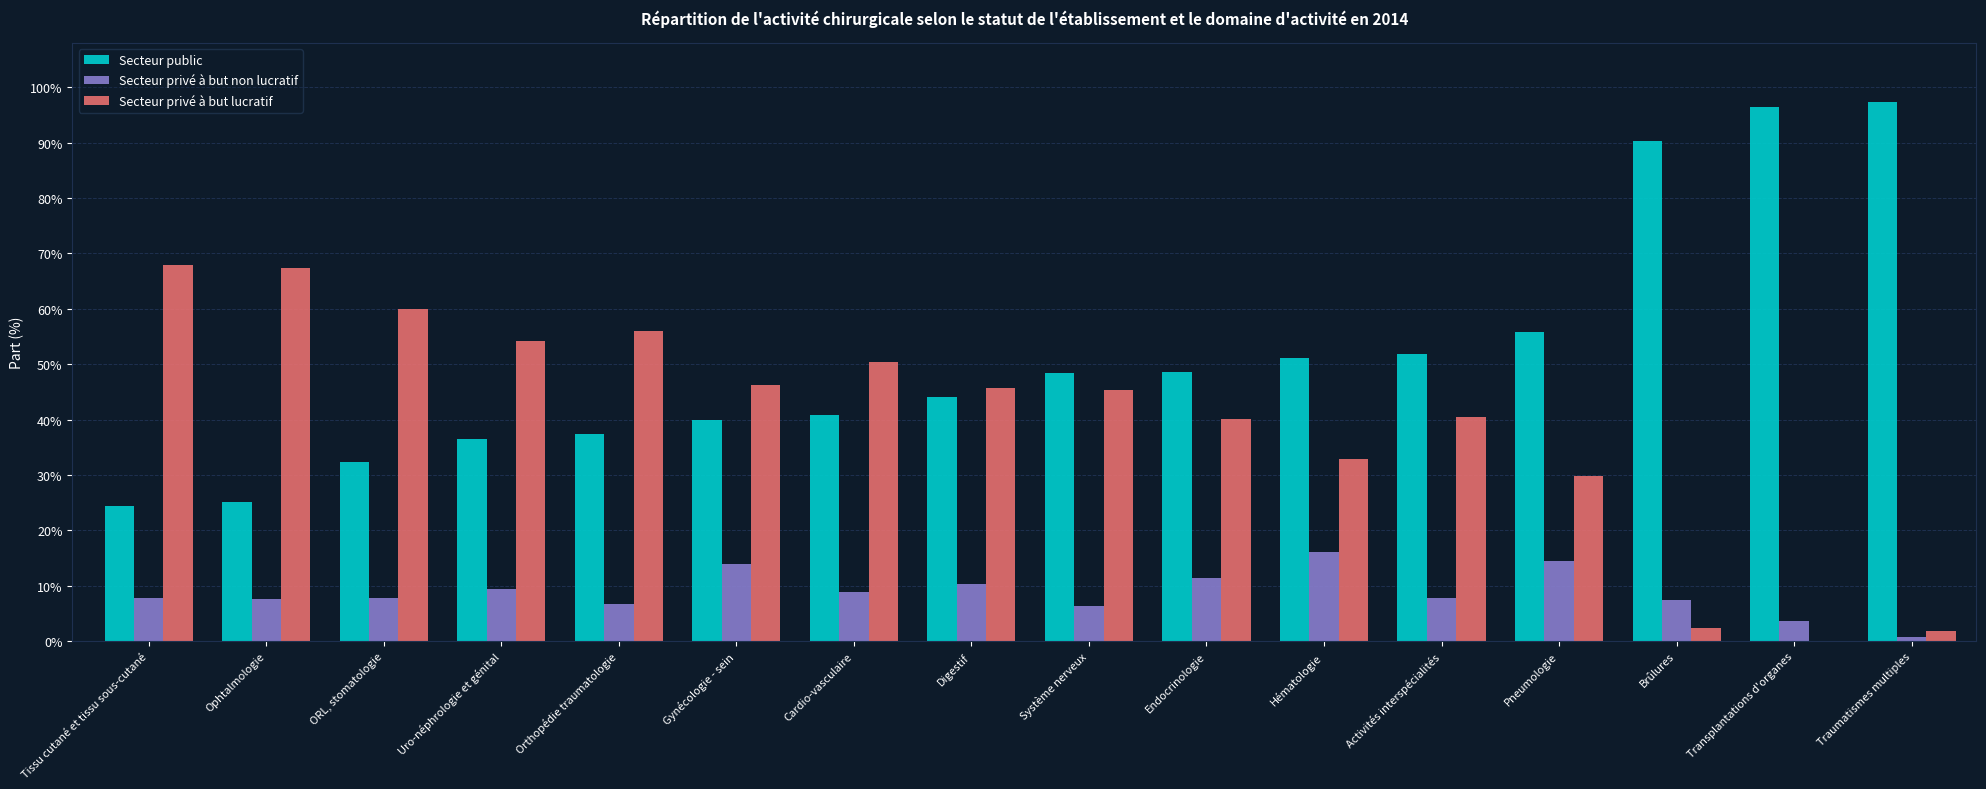

Is it true that Secteur privé à but lucratif equals 46.2 at Gynécologie - sein?

True